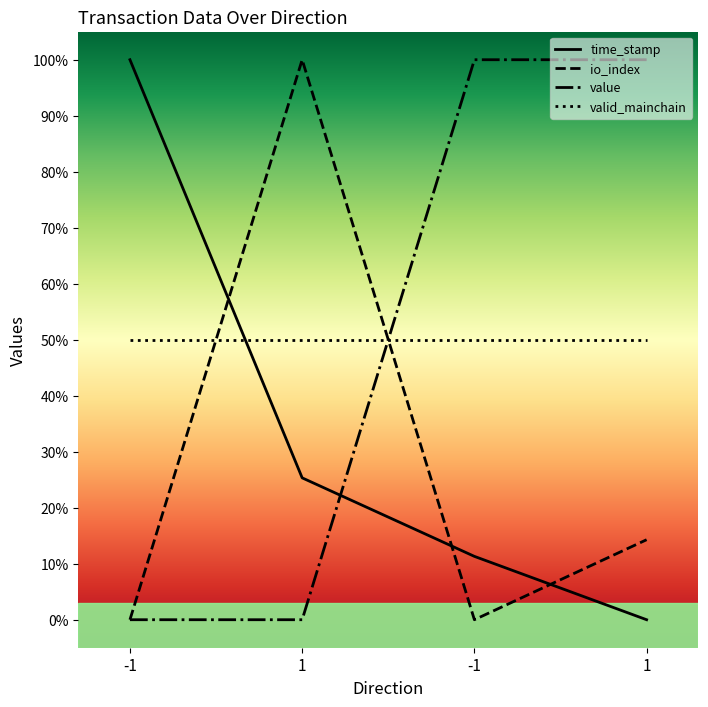

Between -1 and 1, which series saw the biggest shift?

io_index